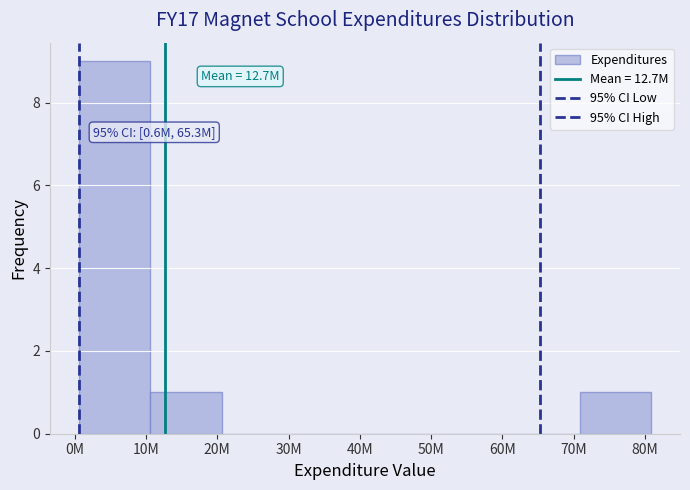

Count the number of data series in this chart.

1